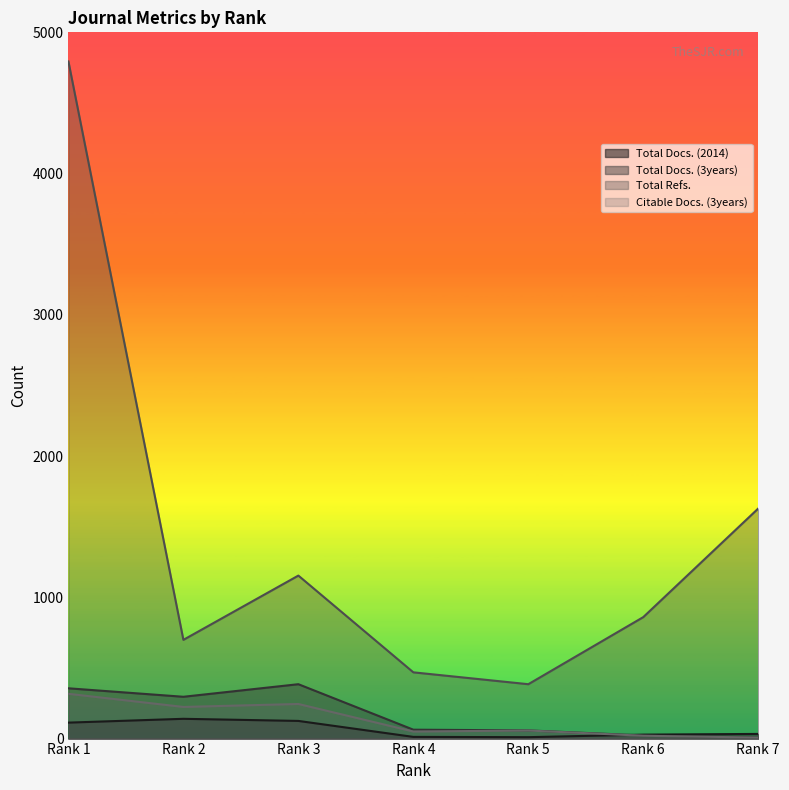

List the labels in order of Citable Docs. (3years) value, largest first.

Rank 1, Rank 3, Rank 2, Rank 5, Rank 4, Rank 6, Rank 7